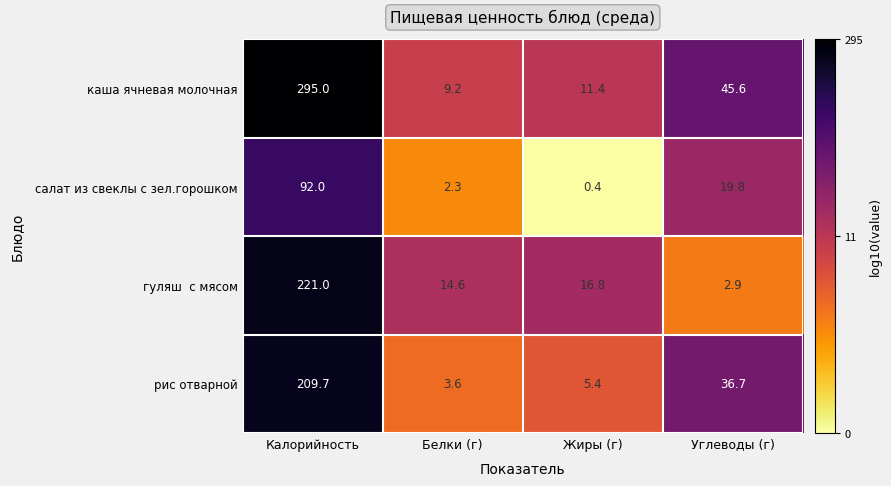

The value of каша ячневая молочная at Жиры (г) is 11.4. True or false?

True